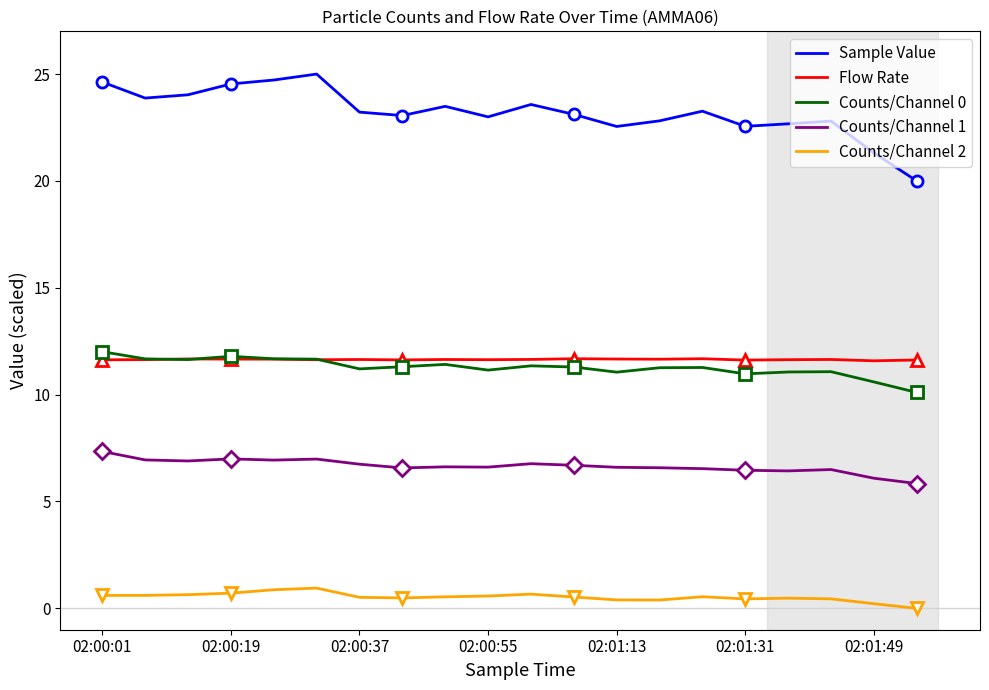

True or false: Counts/Channel 2 has a value of 0.4 at 02:01:31.

True